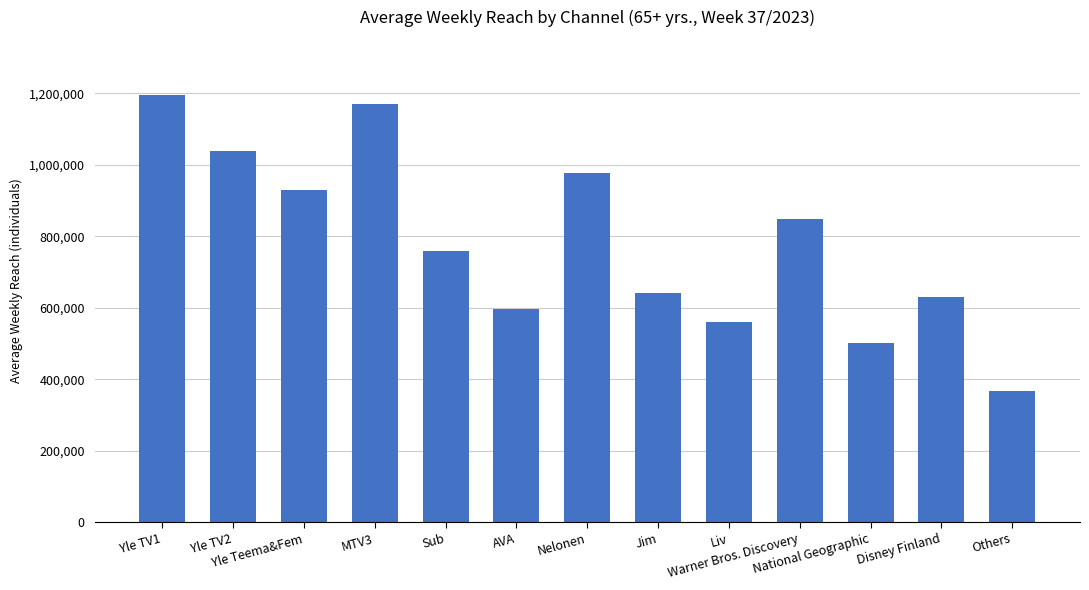

What is the difference between the maximum and second lowest values?

695000